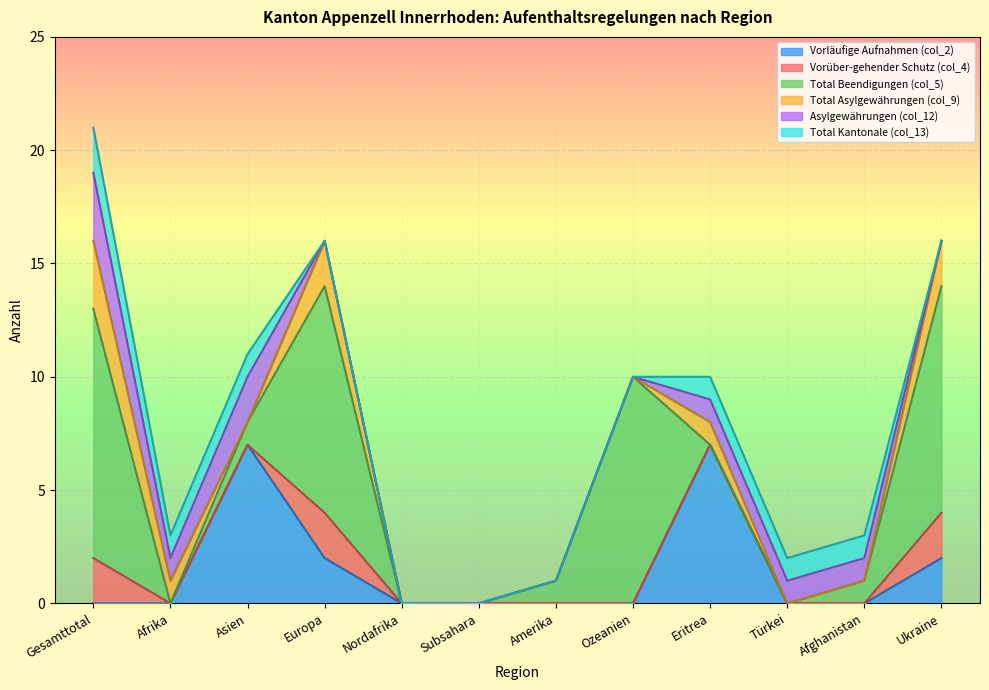

What is the value of the Total Beendigungen (col_5) point at the 3rd from the left?

1